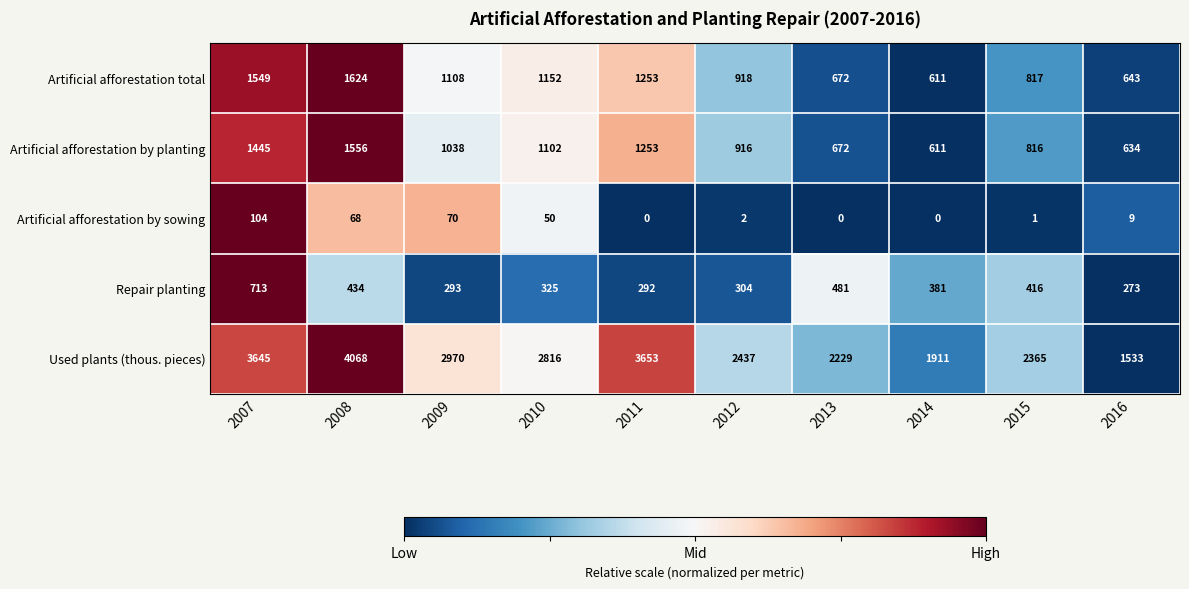

Count the number of categories in the chart.

10